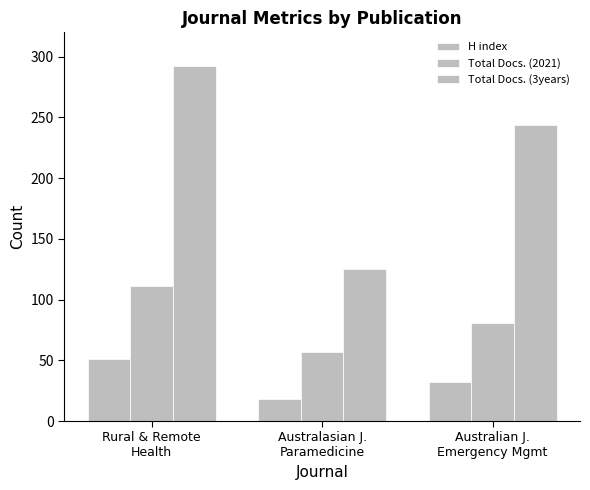

Is it true that H index equals 30 at Rural & Remote
Health?

False